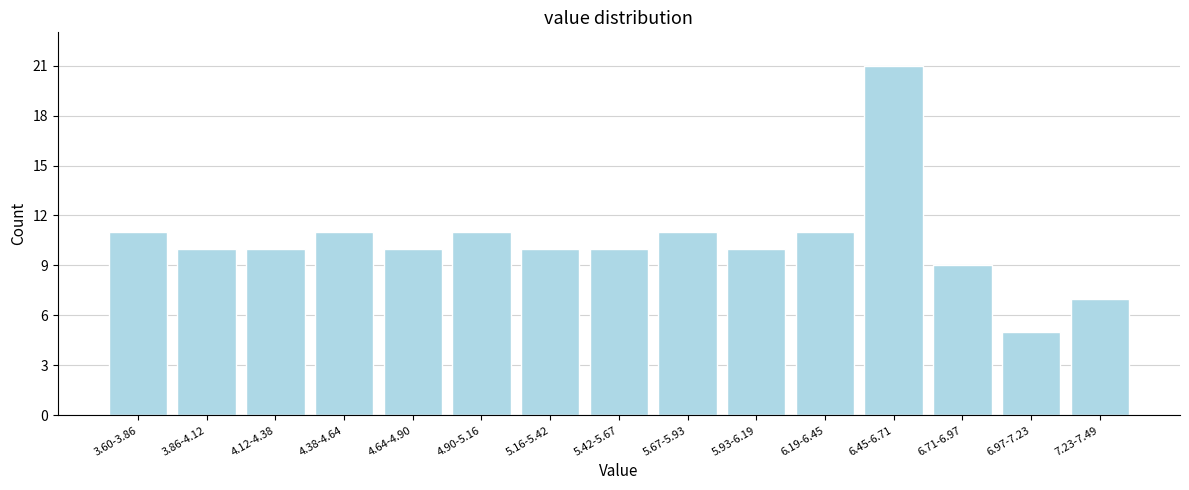

Reading left to right, transcribe all the data shown in this chart.

3.60-3.86=11	3.86-4.12=10	4.12-4.38=10	4.38-4.64=11	4.64-4.90=10	4.90-5.16=11	5.16-5.42=10	5.42-5.67=10	5.67-5.93=11	5.93-6.19=10	6.19-6.45=11	6.45-6.71=21	6.71-6.97=9	6.97-7.23=5	7.23-7.49=7